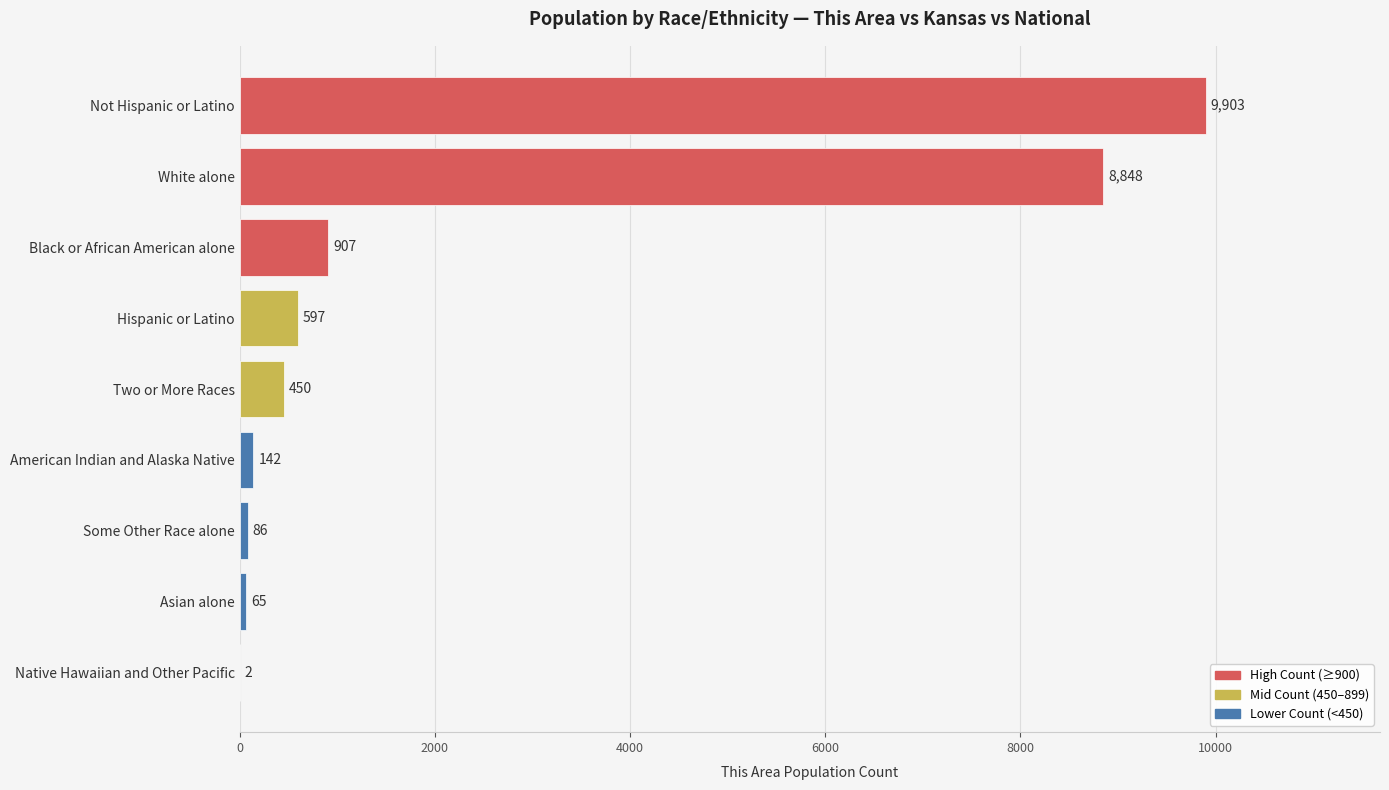

The chart shows a value of 9903 at Not Hispanic or Latino. True or false?

True